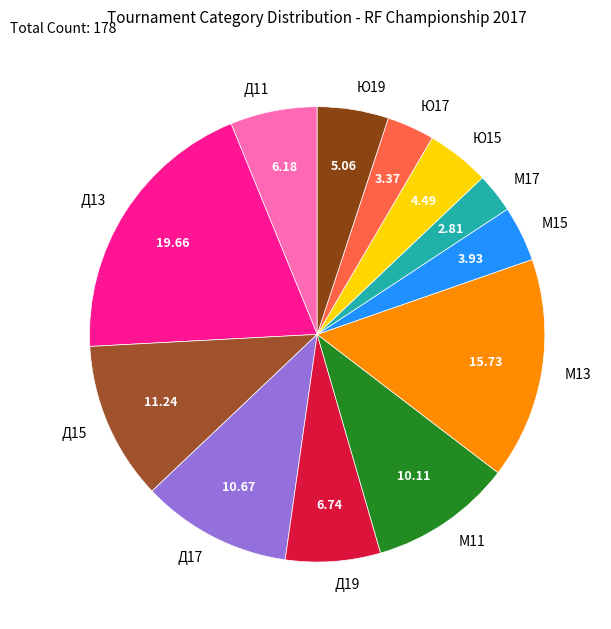

Combined, do М17 and Ю15 account for over 50%?

No